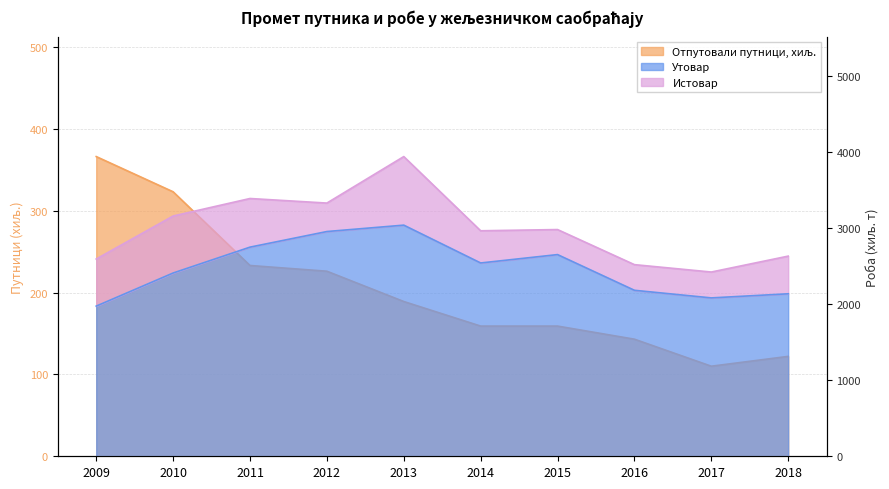

What is the total value across all series at 2017?

2191